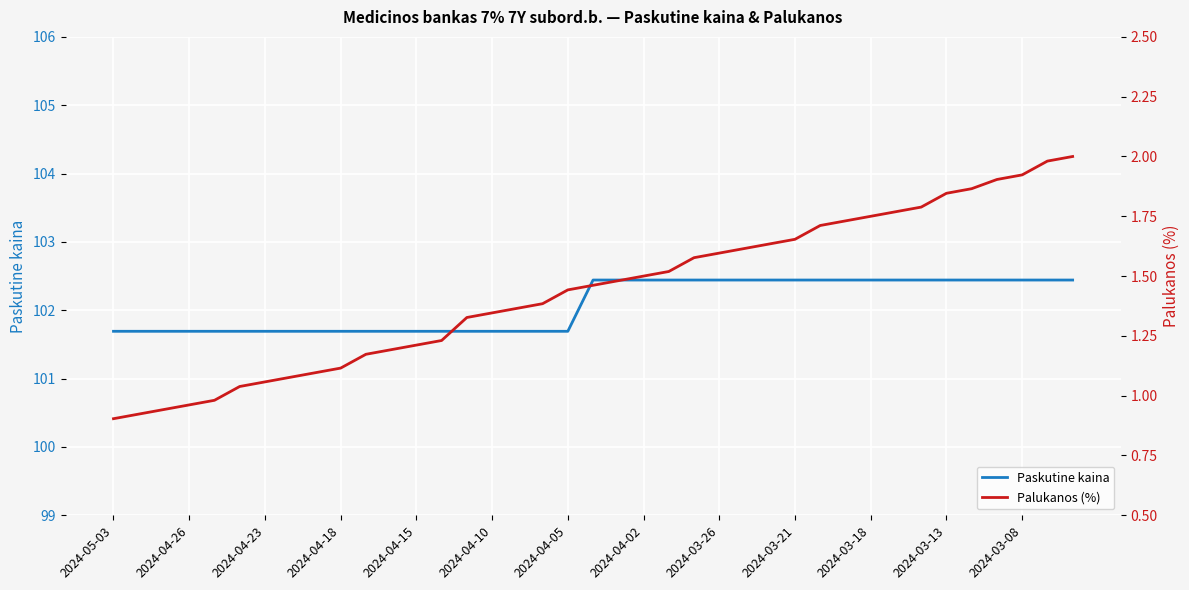

The value of Paskutine kaina at 2024-04-26 is 167.3. True or false?

False